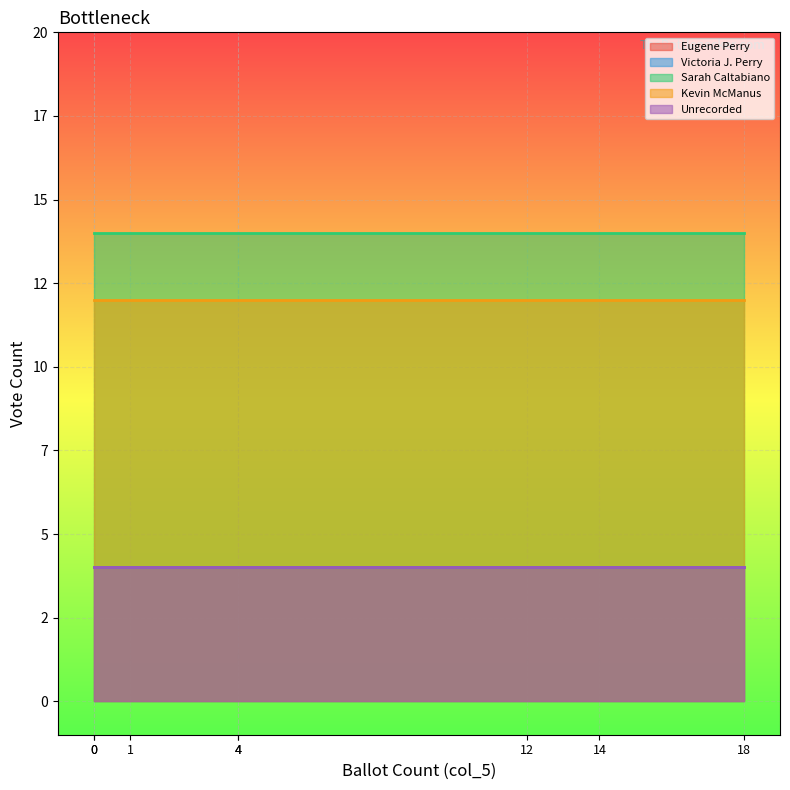

True or false: Sarah Caltabiano has more than 1 points higher than both neighbors.

False